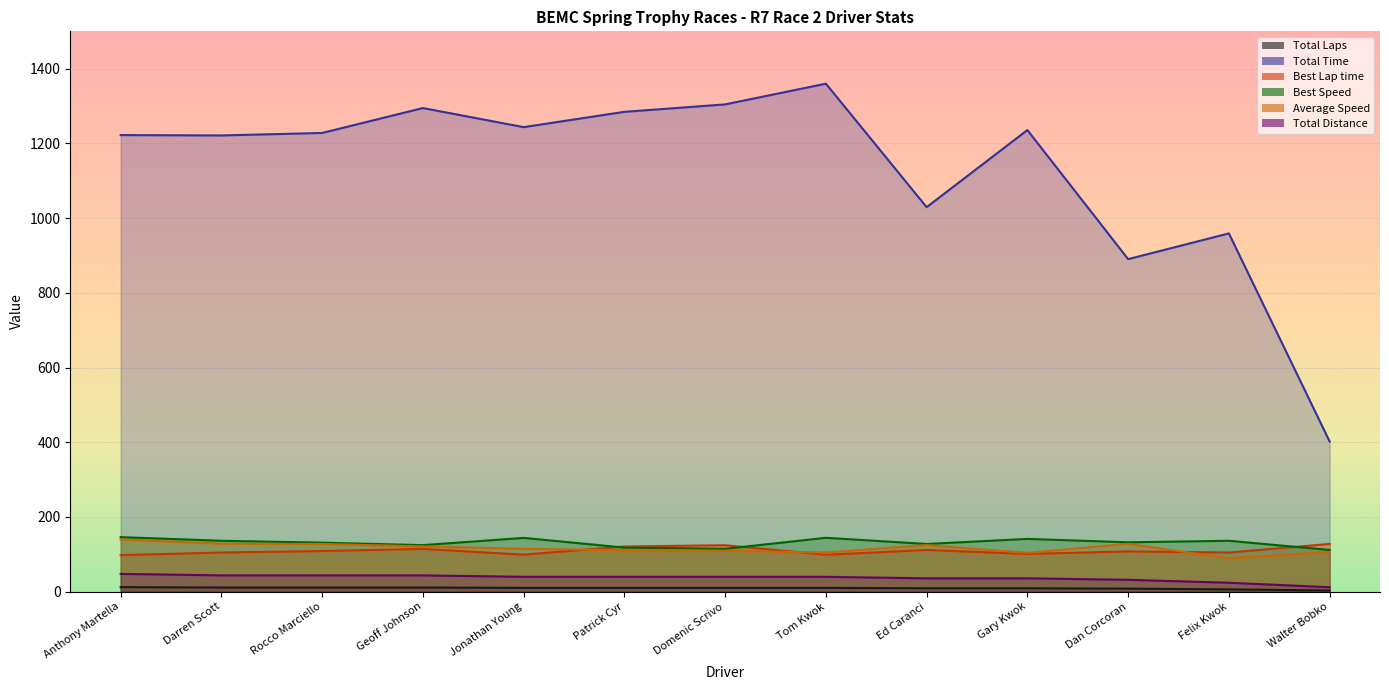

Rank the series at Gary Kwok from highest to lowest value.

Total Time, Best Speed, Average Speed, Best Lap time, Total Distance, Total Laps